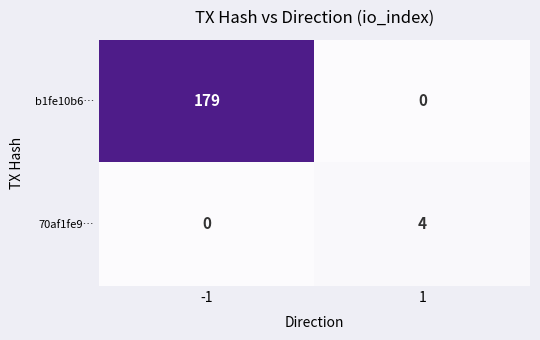

What is the maximum value for 70af1fe9…?

4